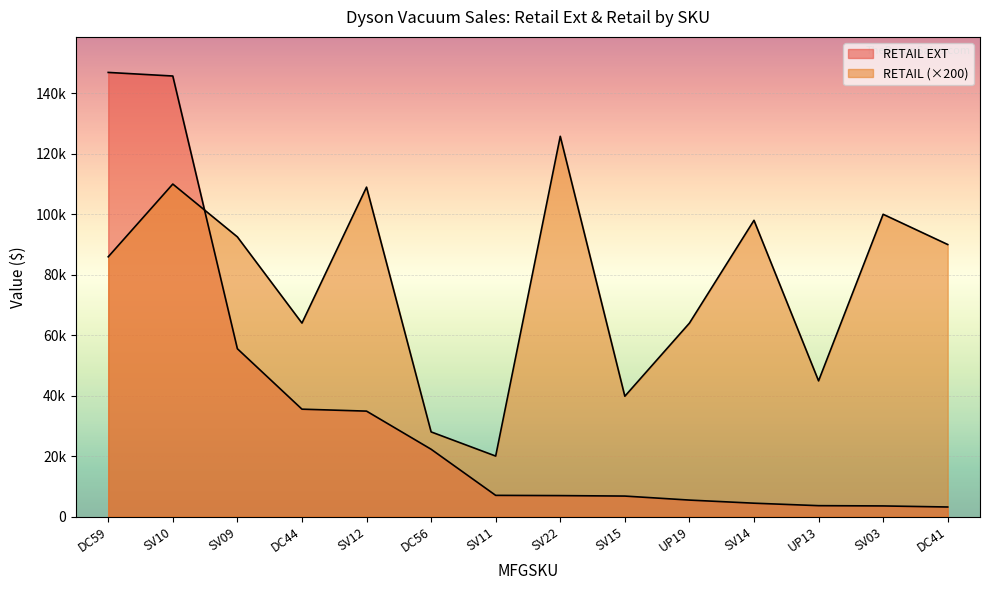

True or false: RETAIL EXT and RETAIL cross at least once.

True